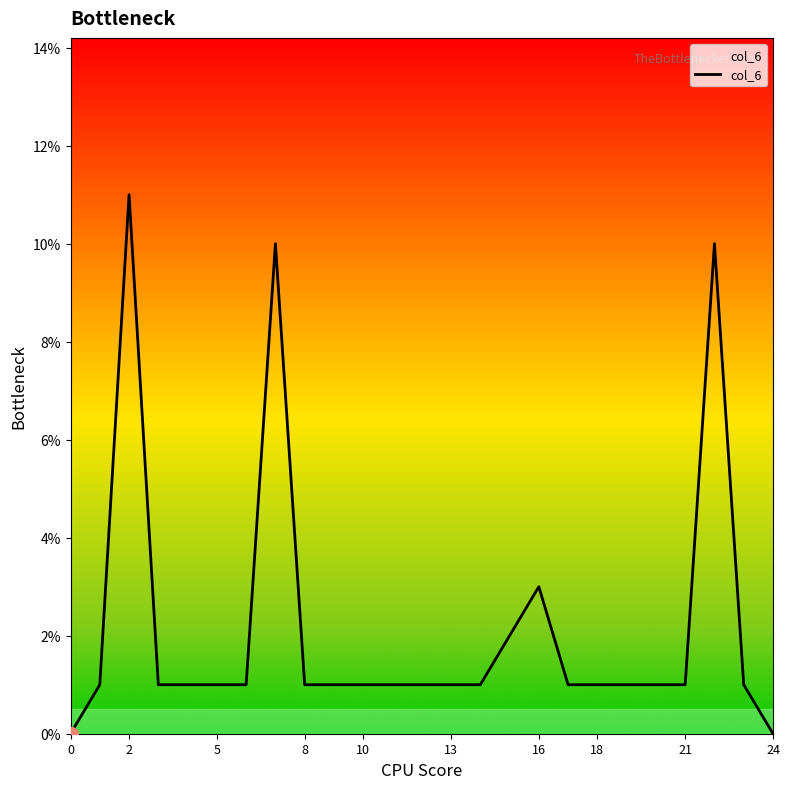

What is the difference between the maximum and minimum values?

11